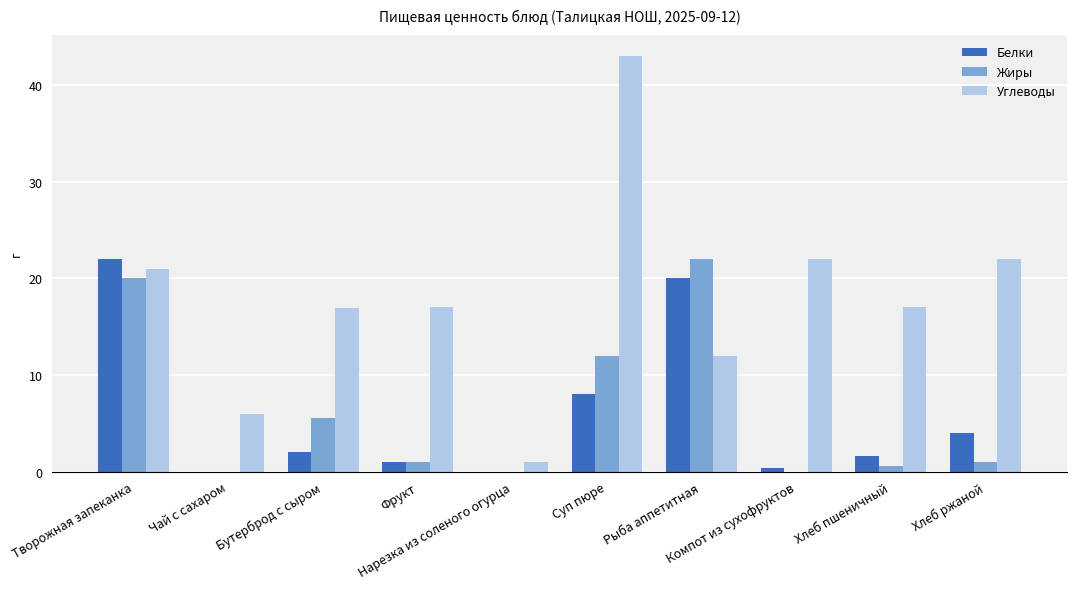

What is the sum of all Белки values?

59.0